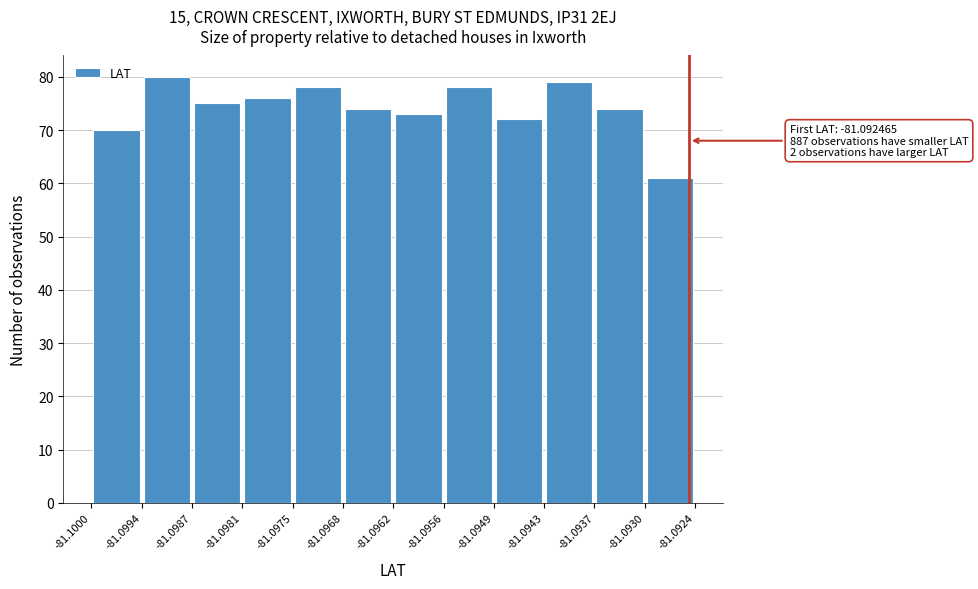

Which range on the x-axis has the tallest bar?

-81.0994 to -81.0987